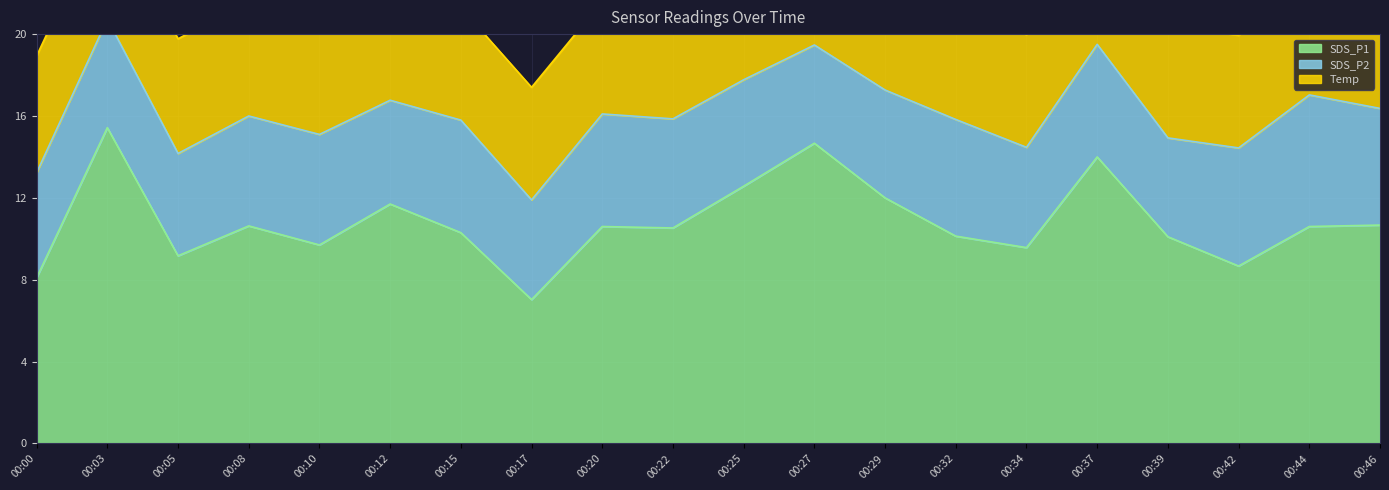

True or false: Temp and SDS_P1 intersect in this chart.

False